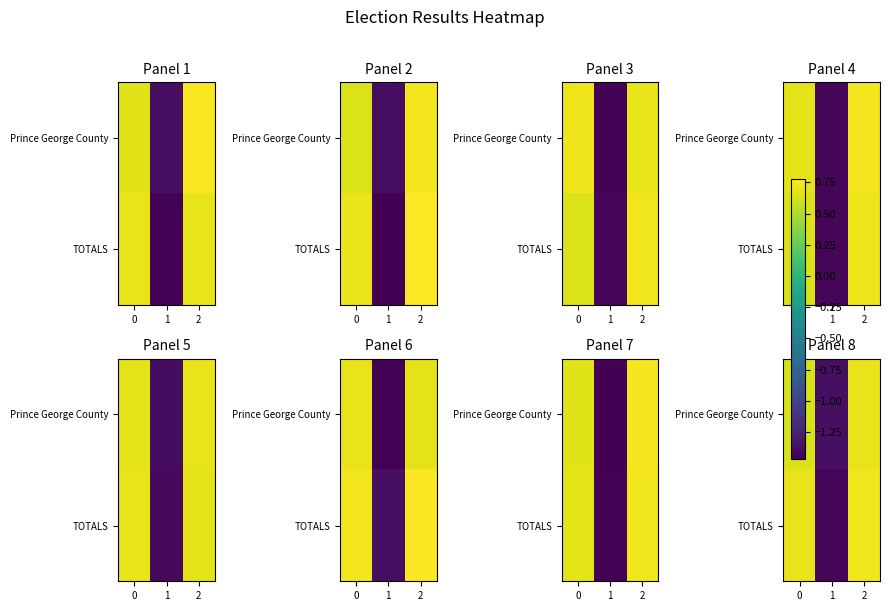

What is the spread (max minus min) of values at 0?

0.1